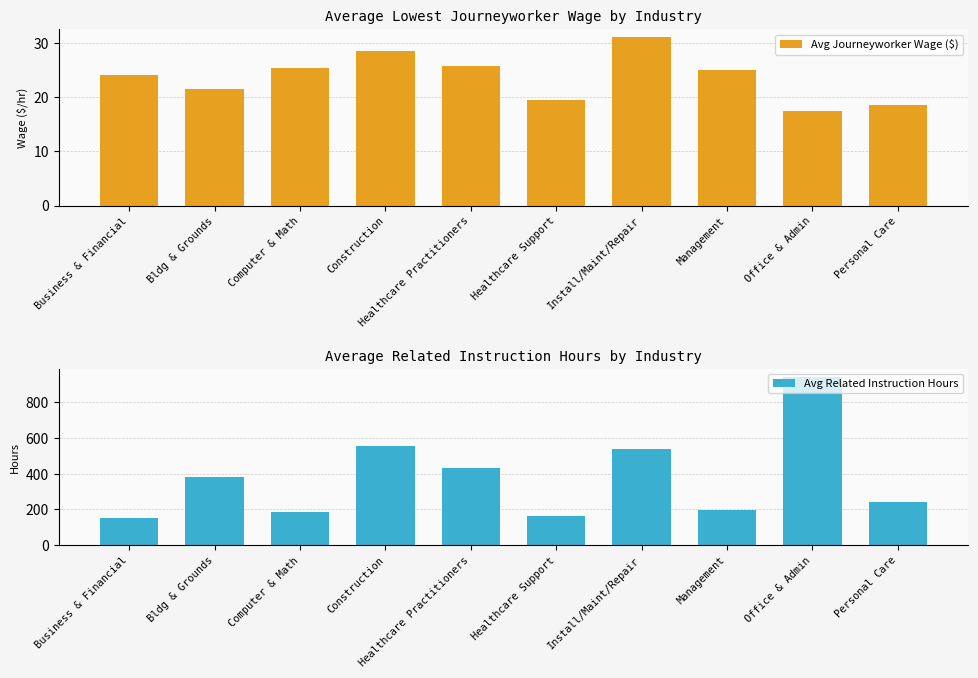

How many bars are there in total?

20